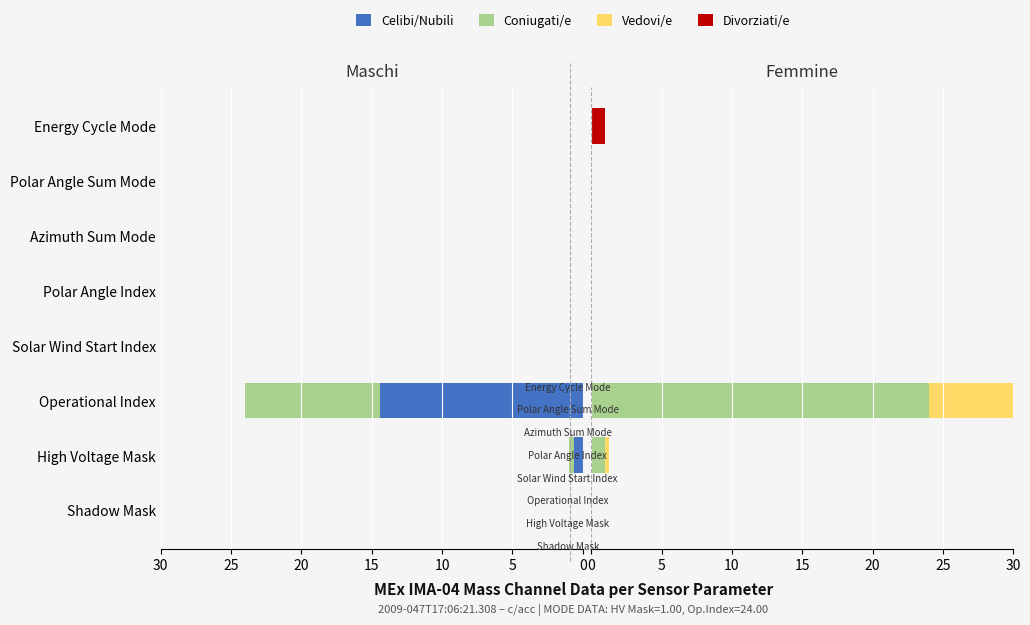

Between Shadow Mask and High Voltage Mask, which series saw the biggest shift?

Celibi/Nubili